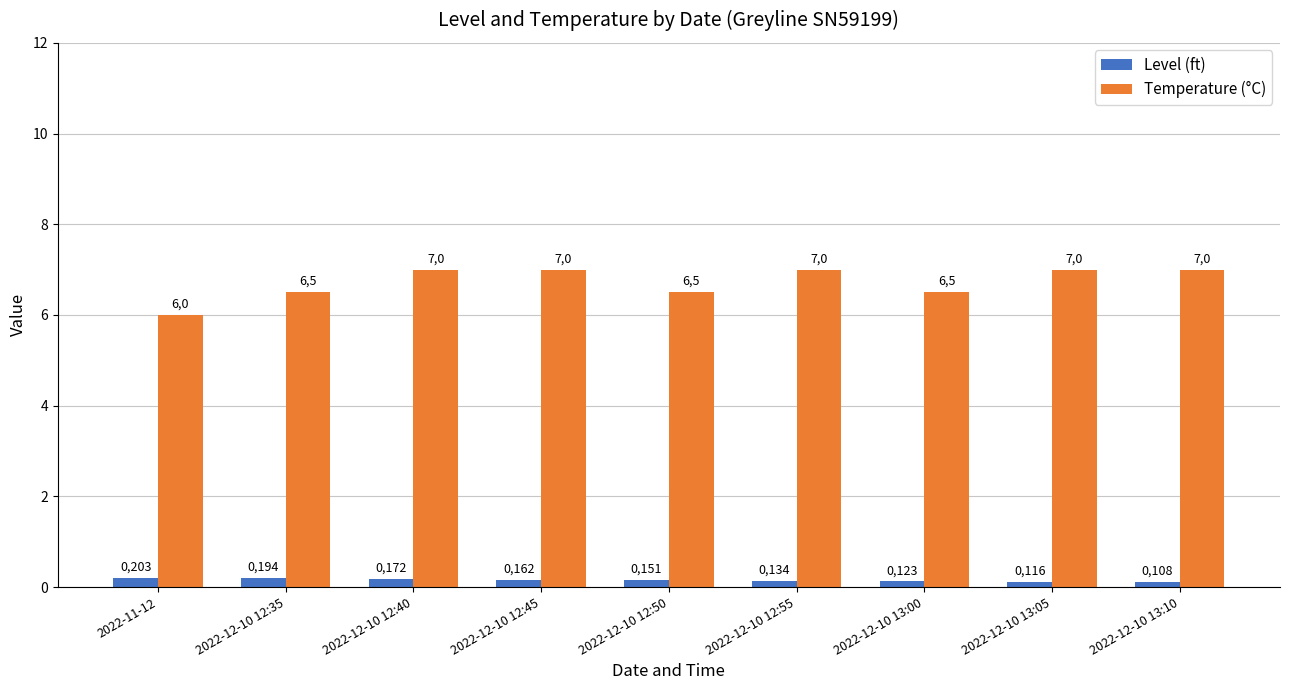

How many bars are there in total?

18